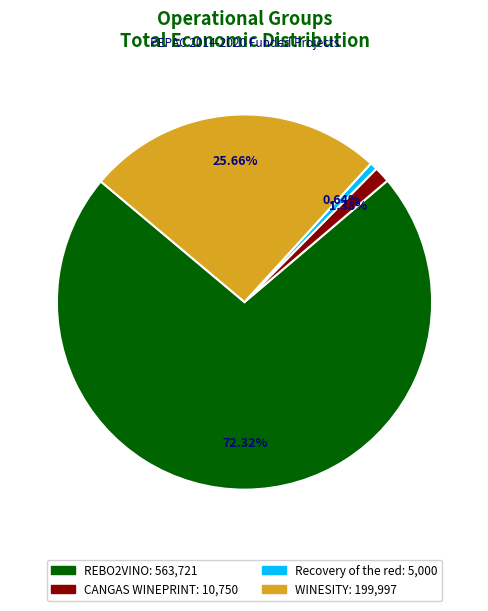

Rank the categories by value from highest to lowest.

REBO2VINO, WINESITY, CANGAS WINEPRINT, Recovery of the red